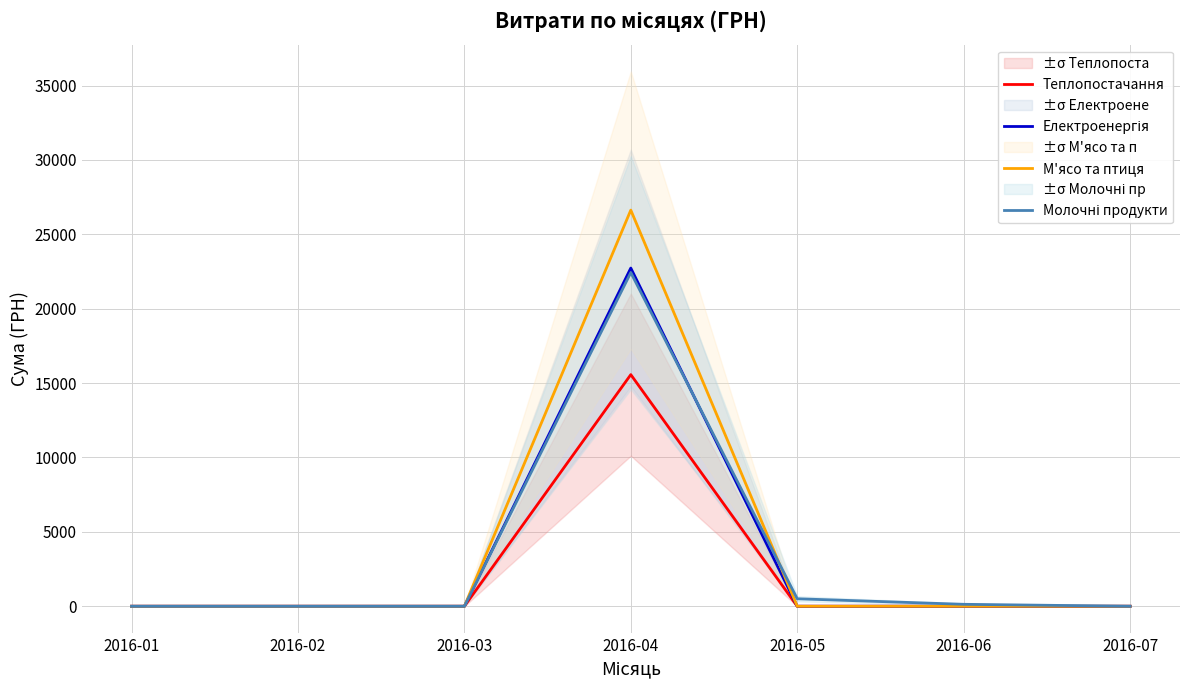

How many data points does each series have?

7